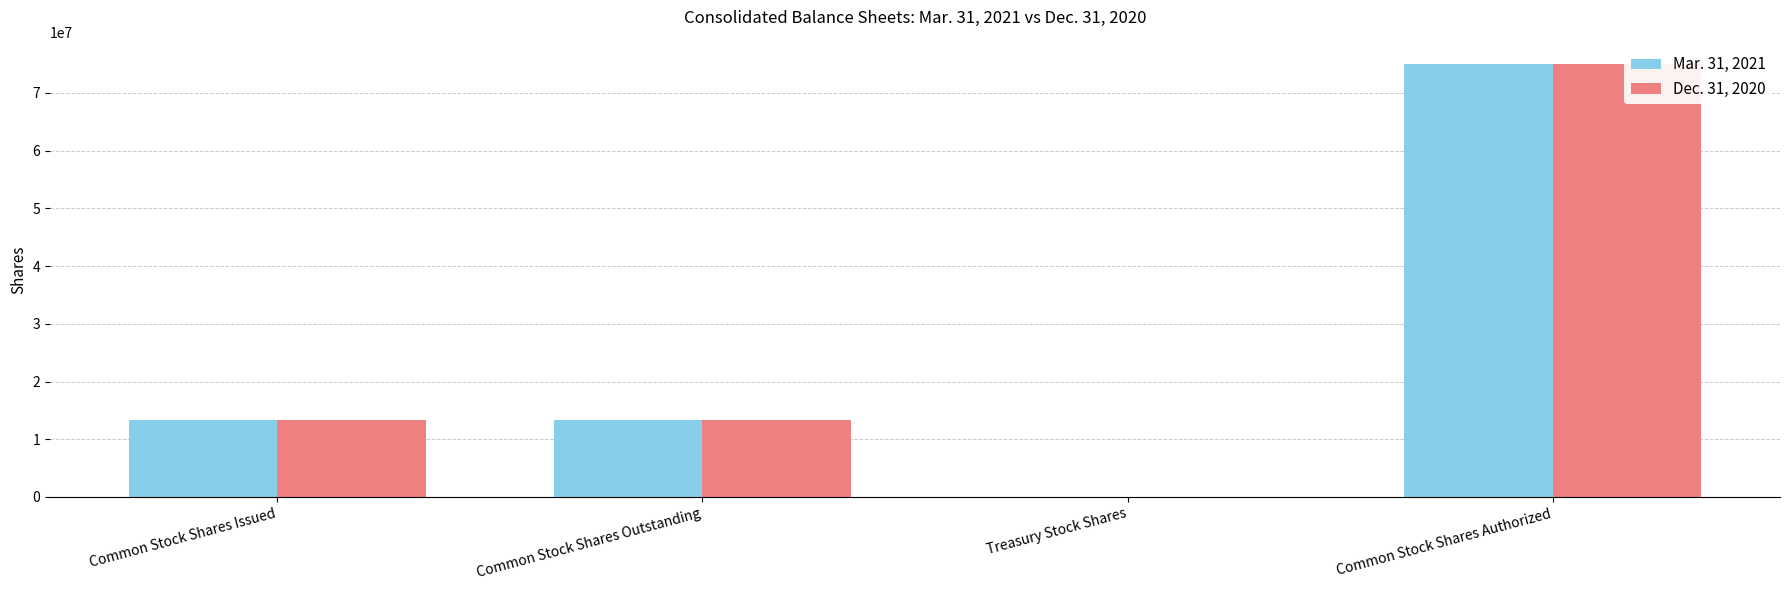

List the labels in order of Dec. 31, 2020 value, largest first.

Common Stock Shares Authorized, Common Stock Shares Issued, Common Stock Shares Outstanding, Treasury Stock Shares